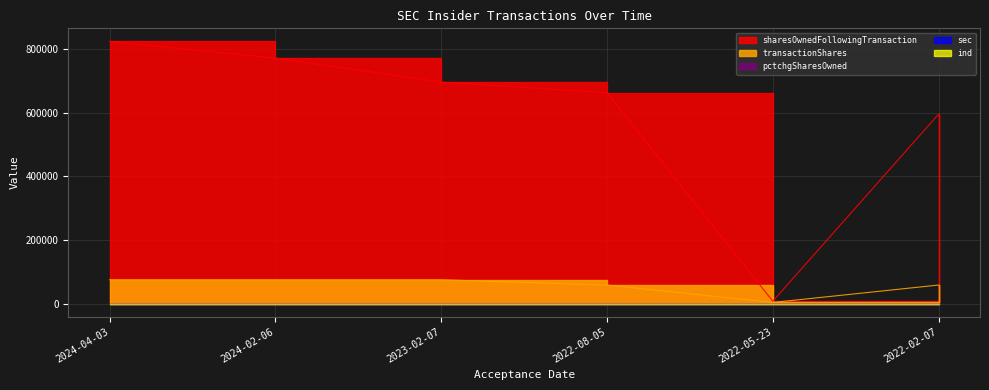

The sec series shows 20 at 2022-08-05. True or false?

True